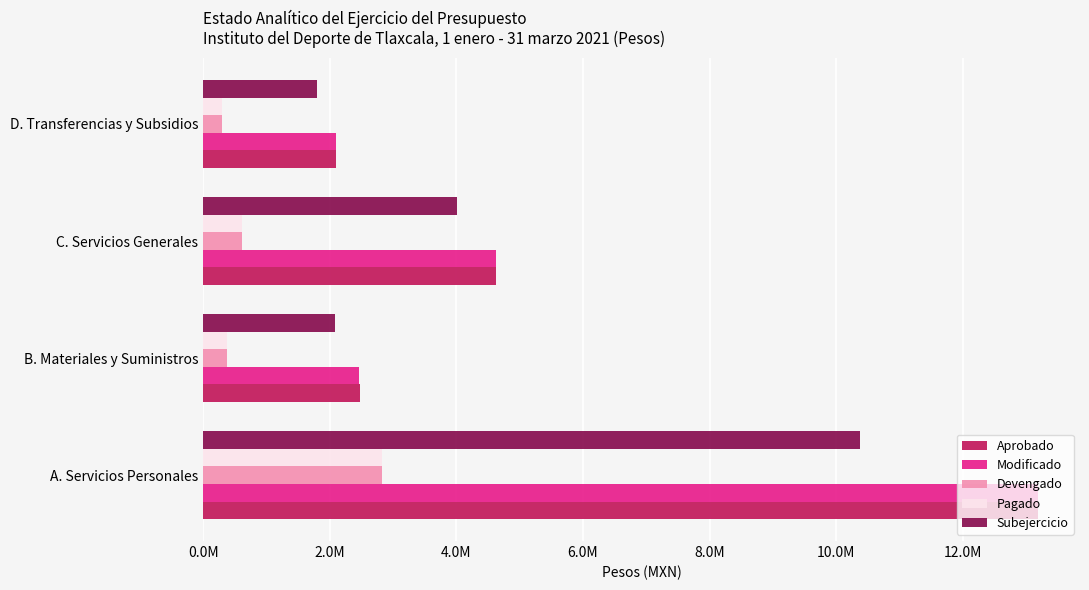

What are all the series names shown in the legend?

Aprobado, Modificado, Devengado, Pagado, Subejercicio